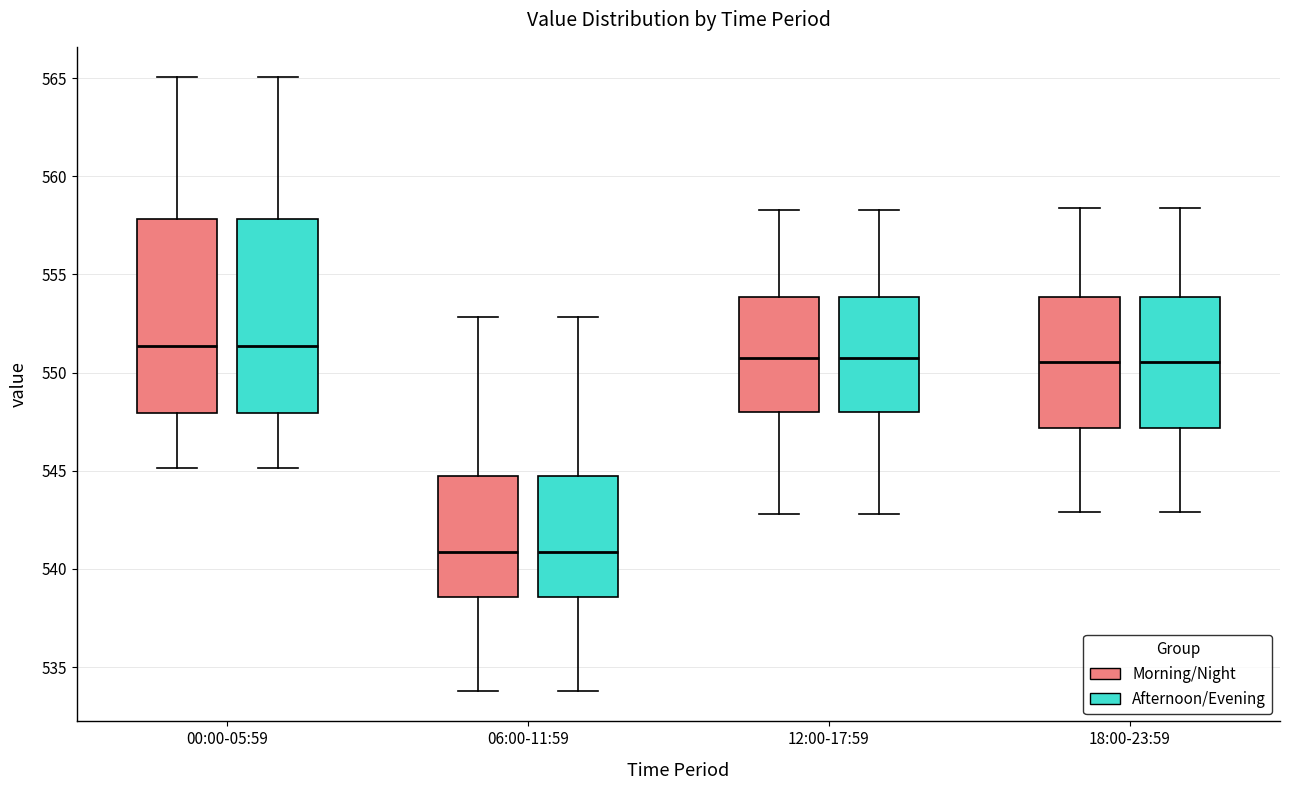

Where does the upper whisker of the box for 12:00-17:59 (Morning/Night) end on the y-axis? The values are not printed on the chart, so give them approximately, as read against the axis.

558.5